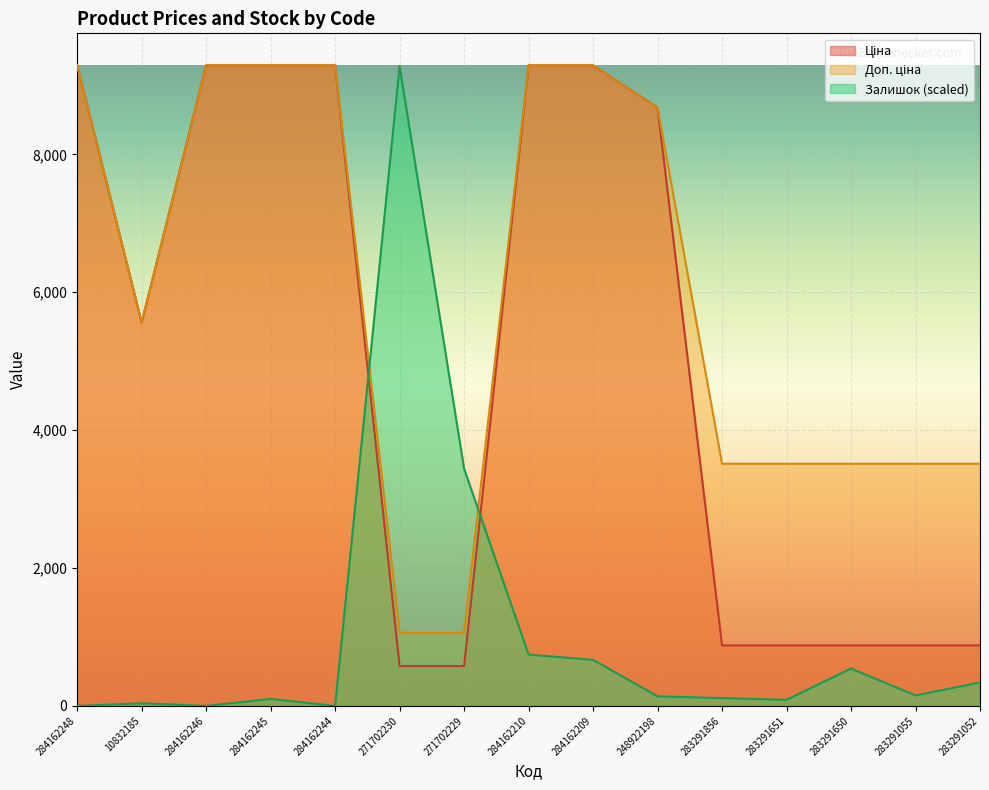

True or false: Доп. ціна and Ціна cross at least once.

False